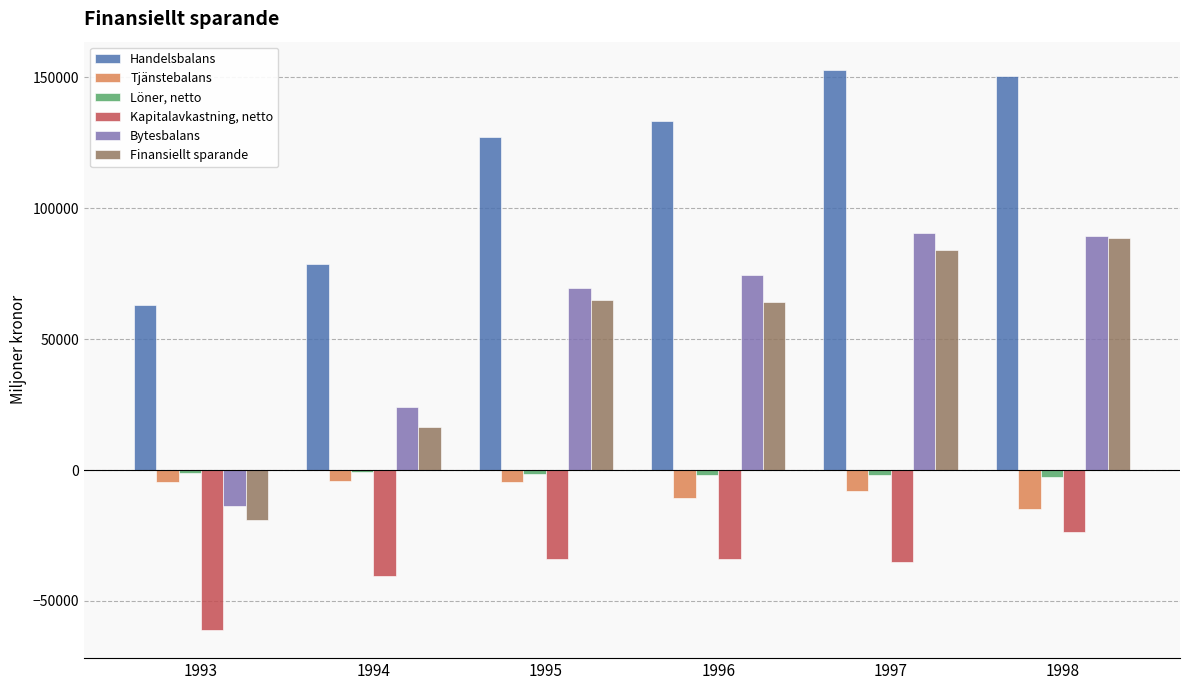

Is it true that Finansiellt sparande equals 39319 at 1998?

False